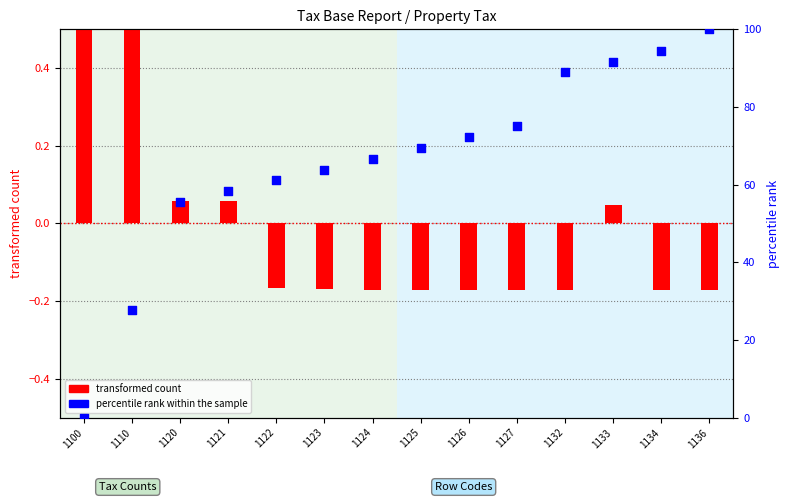

What is the total value across all series at 1122?

60.9